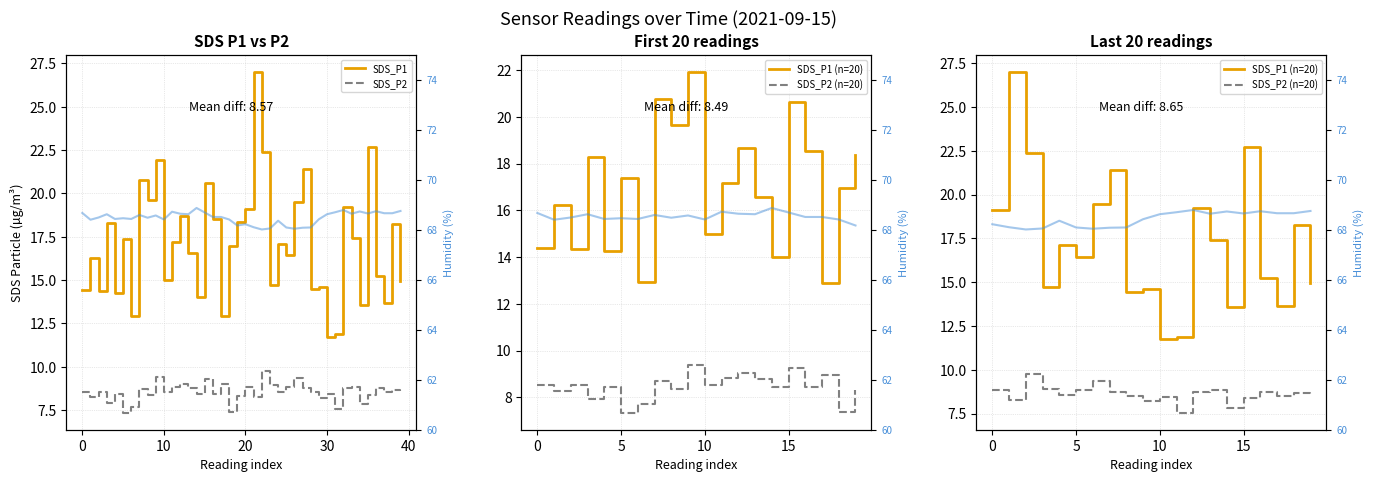

Does the chart have visible grid lines?

Yes